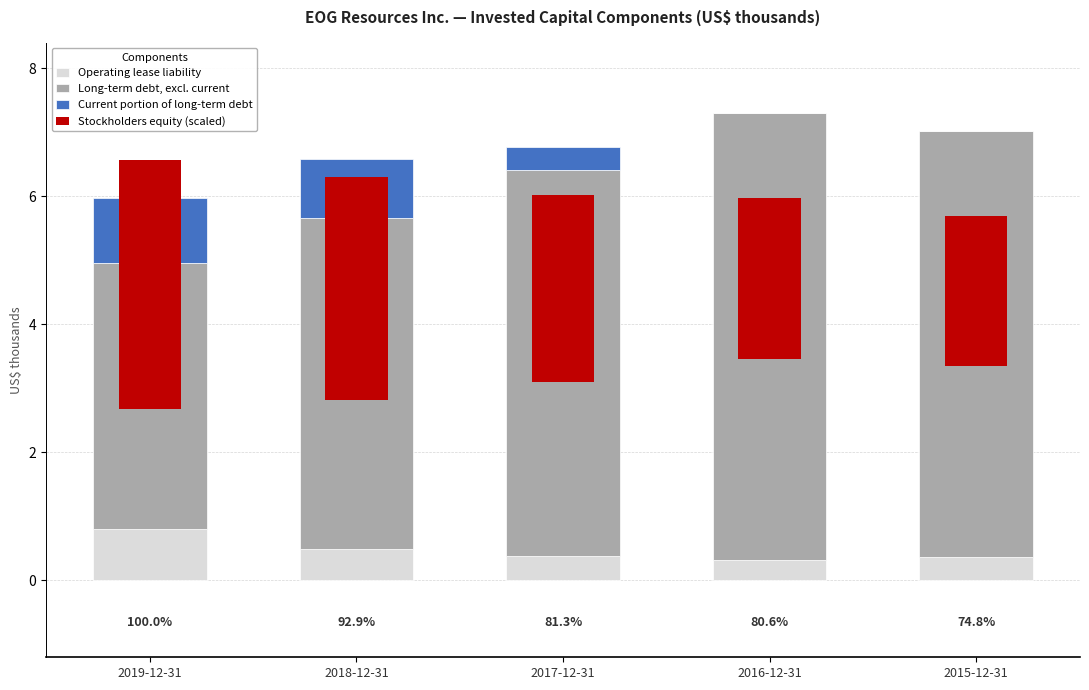

Which series changed the most between 2018-12-31 and 2017-12-31?

Long-term debt, excl. current